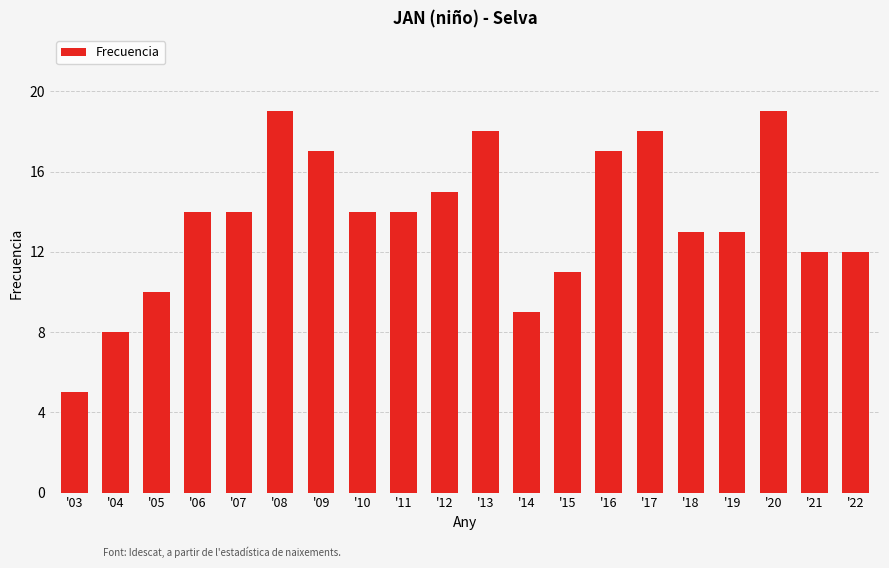

What is the value of the 20th bar from the left?

12